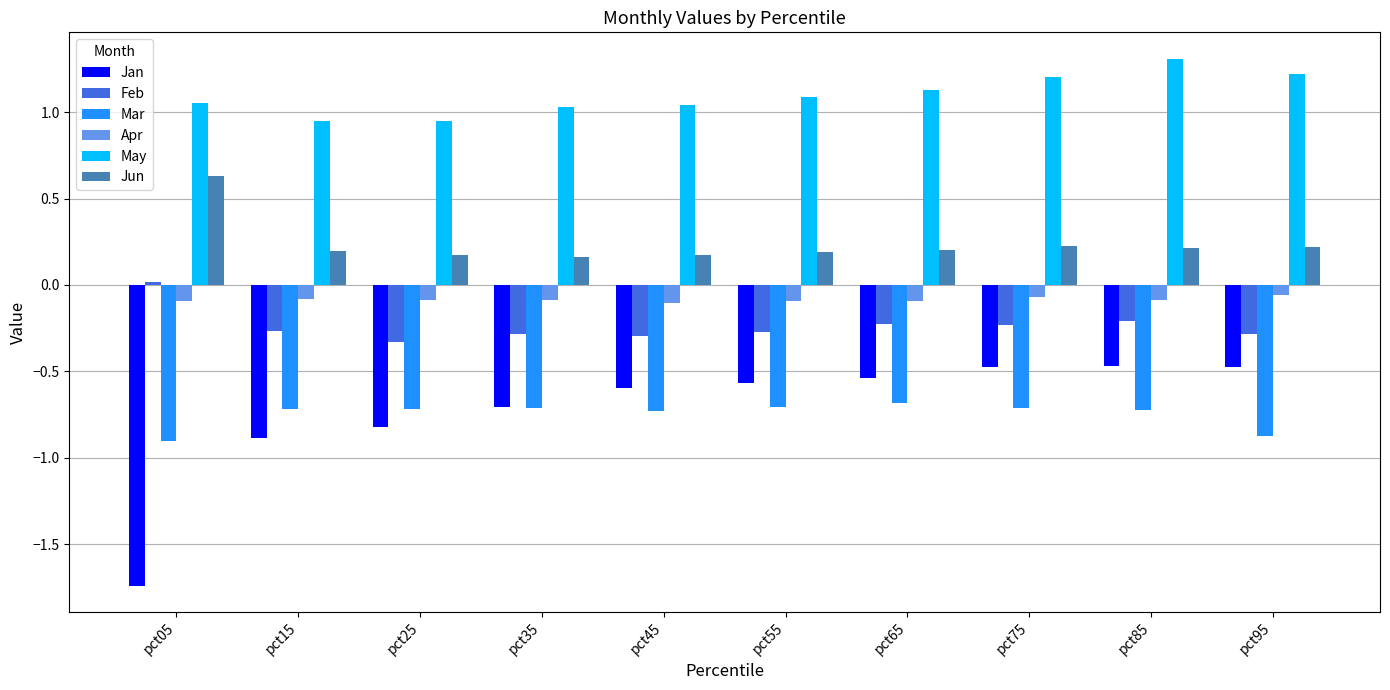

How many distinct data groups are displayed?

6